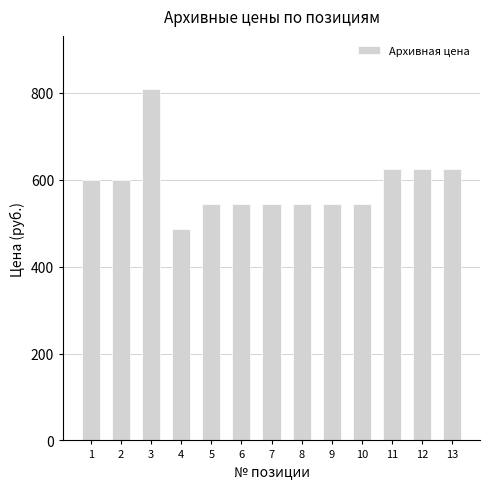

How many distinct data groups are displayed?

1